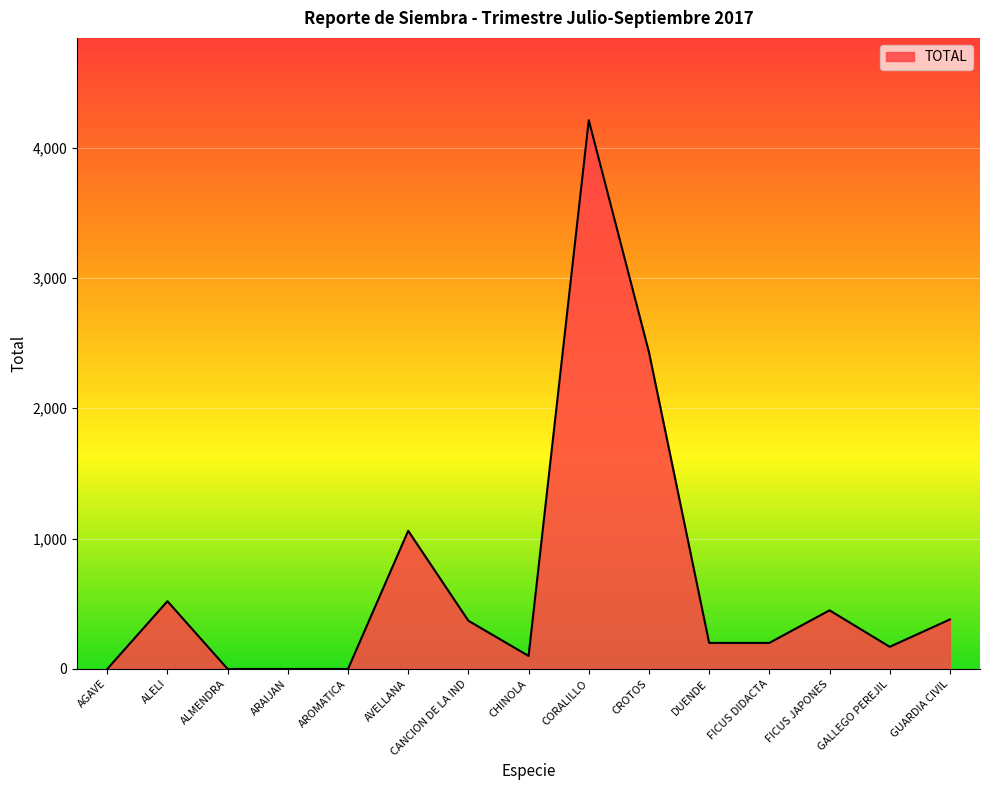

What is the difference between the values at AROMATICA and CROTOS?

2430